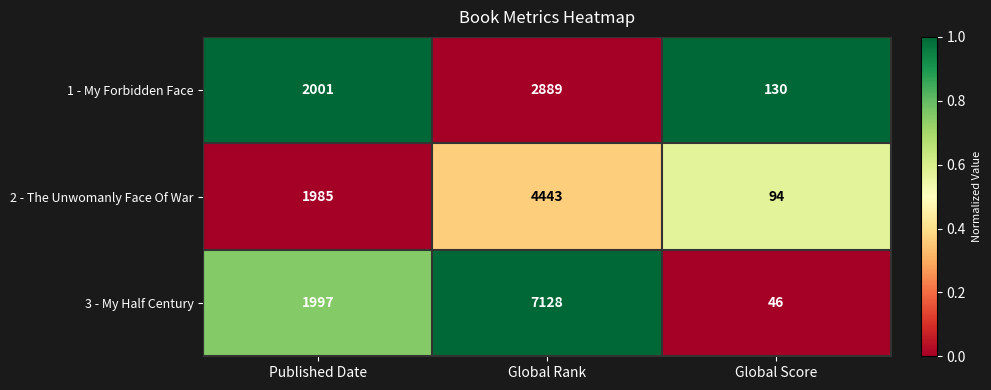

Count the number of categories in the chart.

3